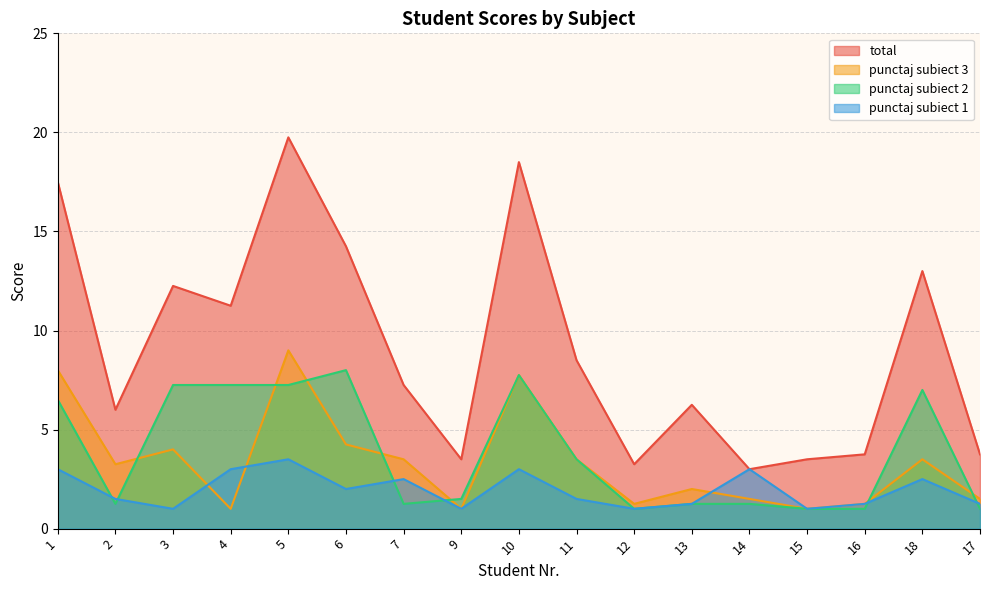

Reading right to left, transcribe all the data shown in this chart.

punctaj subiect 1: 17=1.2	18=2.5	16=1.2	15=1.0	14=3.0	13=1.2	12=1.0	11=1.5	10=3.0	9=1.0	7=2.5	6=2.0	5=3.5	4=3.0	3=1.0	2=1.5	1=3.0
punctaj subiect 2: 17=1.0	18=7.0	16=1.0	15=1.0	14=1.2	13=1.2	12=1.0	11=3.5	10=7.8	9=1.5	7=1.2	6=8.0	5=7.2	4=7.2	3=7.2	2=1.2	1=6.5
punctaj subiect 3: 17=1.5	18=3.5	16=1.2	15=1.0	14=1.5	13=2.0	12=1.2	11=3.5	10=7.8	9=1.0	7=3.5	6=4.2	5=9.0	4=1.0	3=4.0	2=3.2	1=8.0
total: 17=3.8	18=13.0	16=3.8	15=3.5	14=3.0	13=6.2	12=3.2	11=8.5	10=18.5	9=3.5	7=7.2	6=14.2	5=19.8	4=11.2	3=12.2	2=6.0	1=17.5